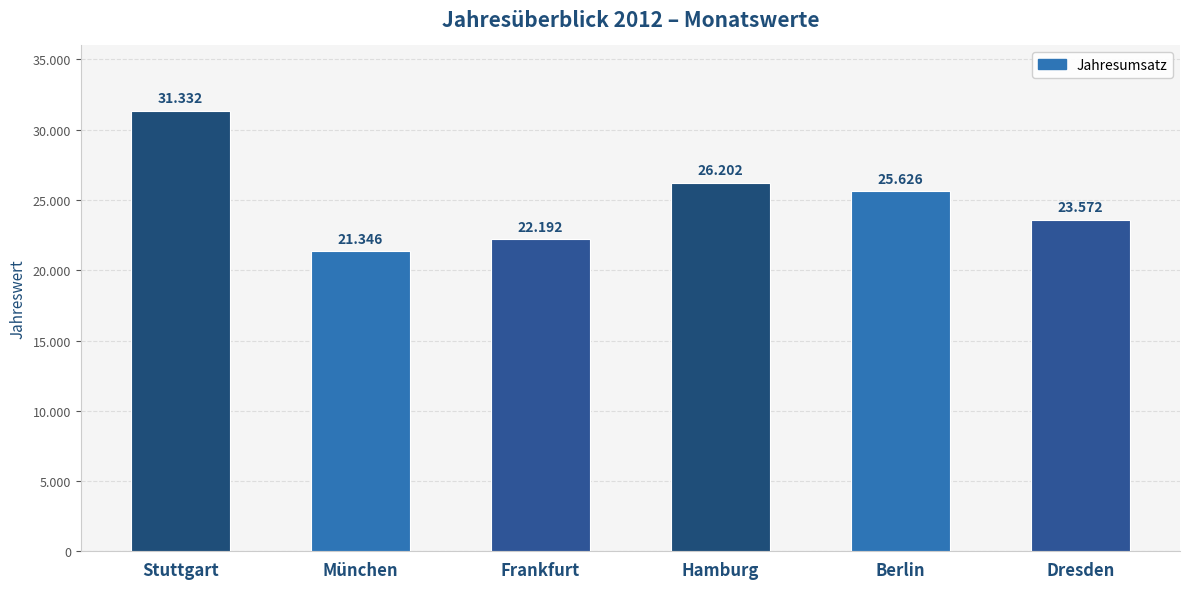

What is the value of the 4th bar from the left?

26202